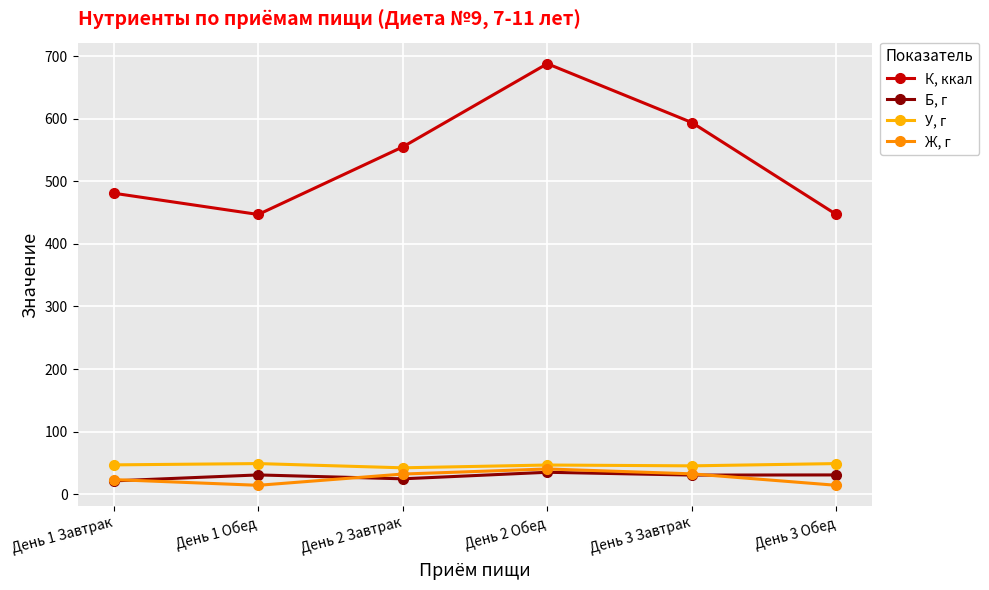

In У, г, how many points are lower than both neighbors (excluding endpoints)?

2